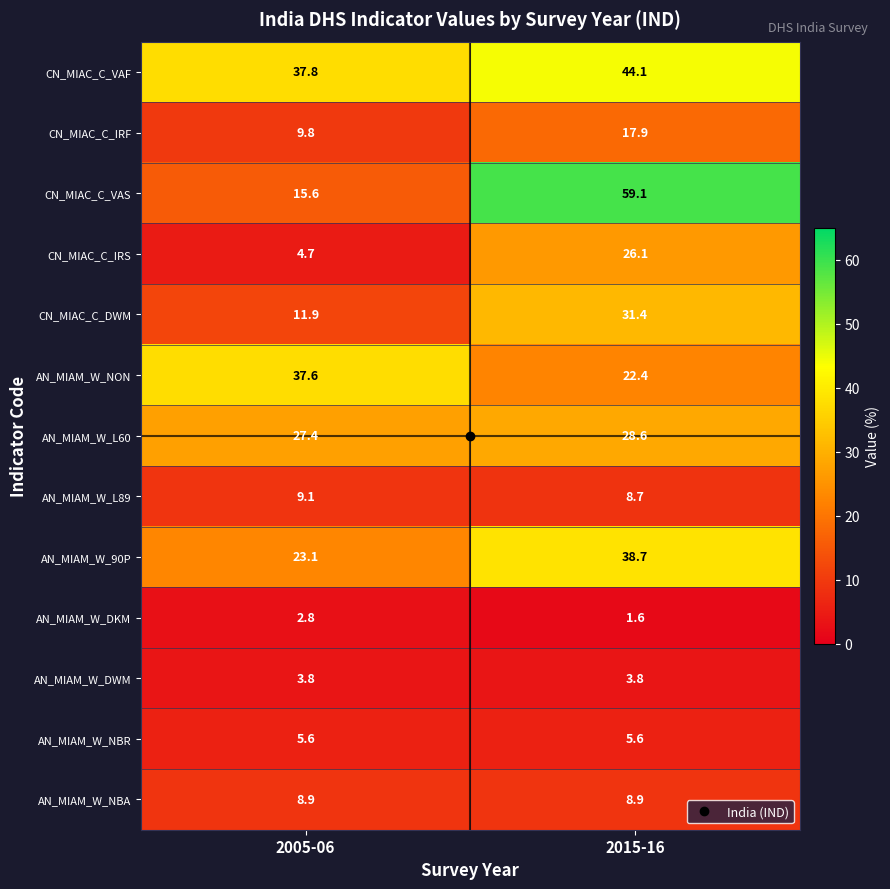

Which series has the largest total across all categories?

CN_MIAC_C_VAF